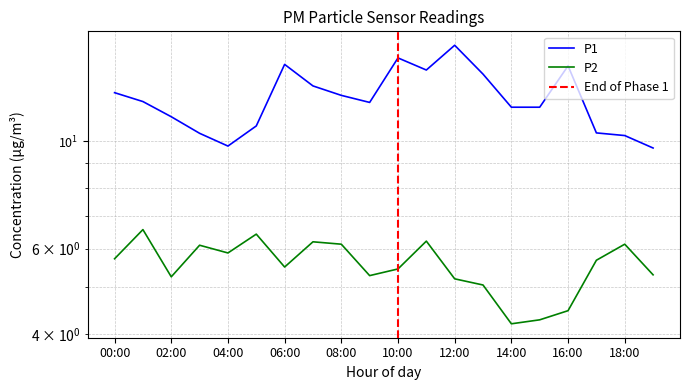

True or false: P1 and P2 intersect in this chart.

False